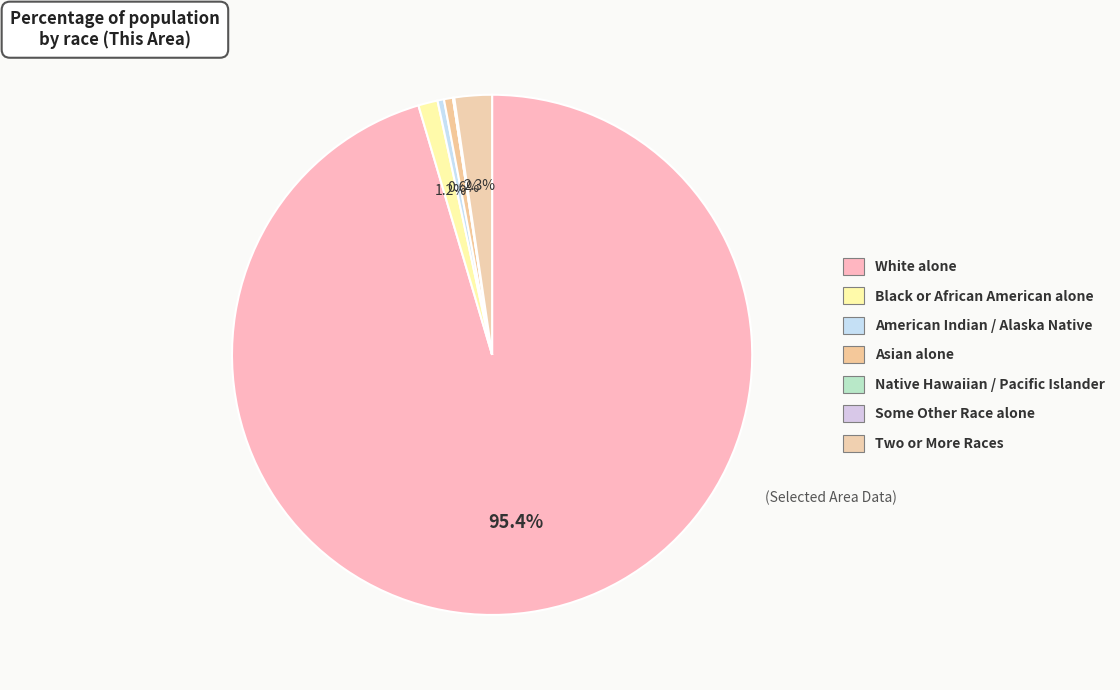

Rank the categories by value from lowest to highest.

Native Hawaiian and Other Pacific Islander, Some Other Race alone, American Indian and Alaska Native, Asian alone, Black or African American alone, Two or More Races, White alone